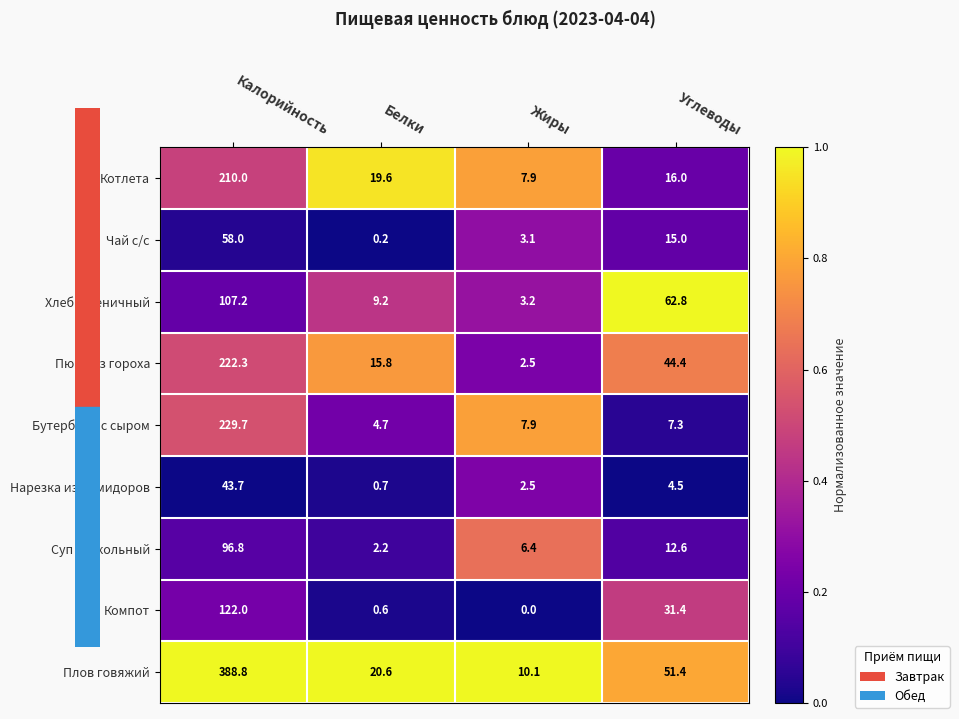

What is the maximum value shown in the chart?

388.8